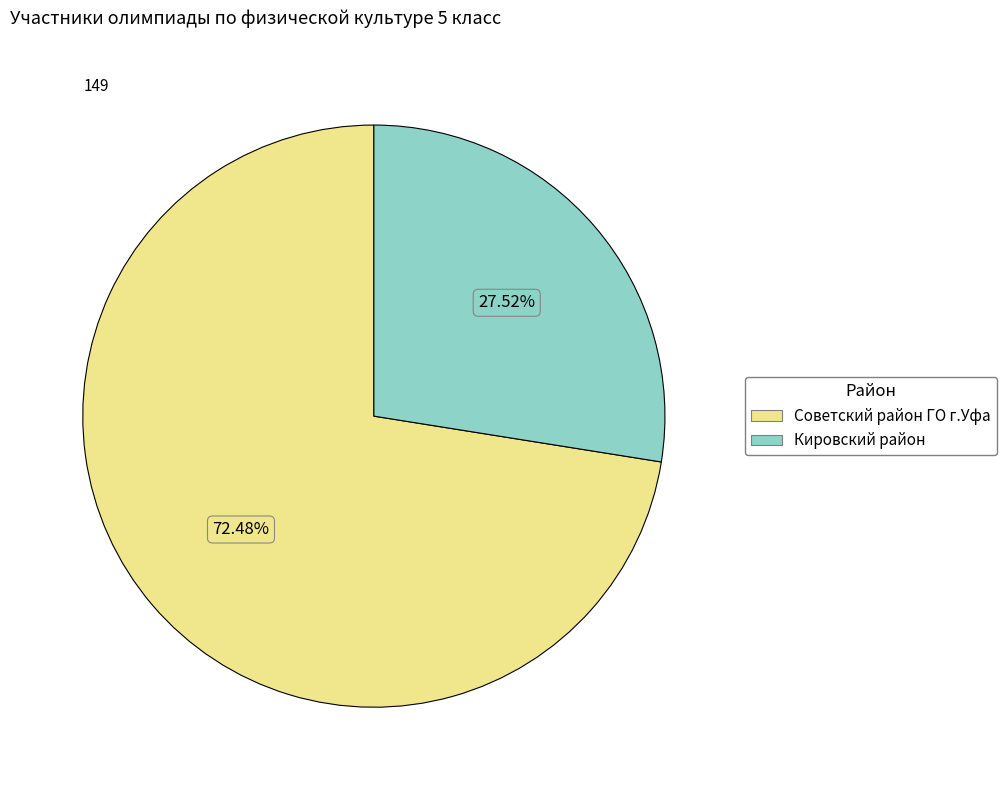

What percentage do Кировский район and Советский район ГО г.Уфа together represent?

100.0%